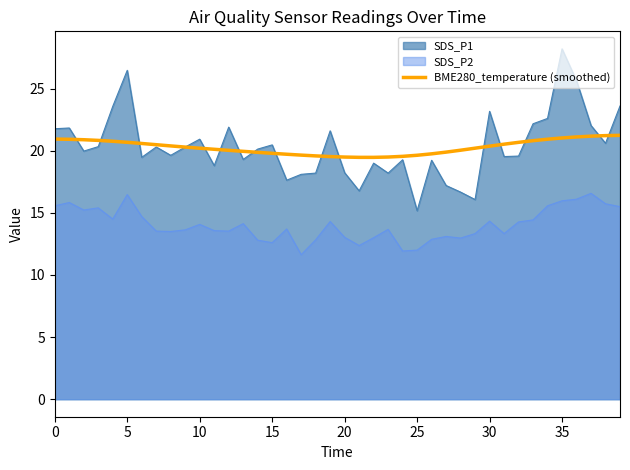

Rank the series by their maximum value, from highest to lowest.

SDS_P1, BME280_temperature (smoothed), SDS_P2